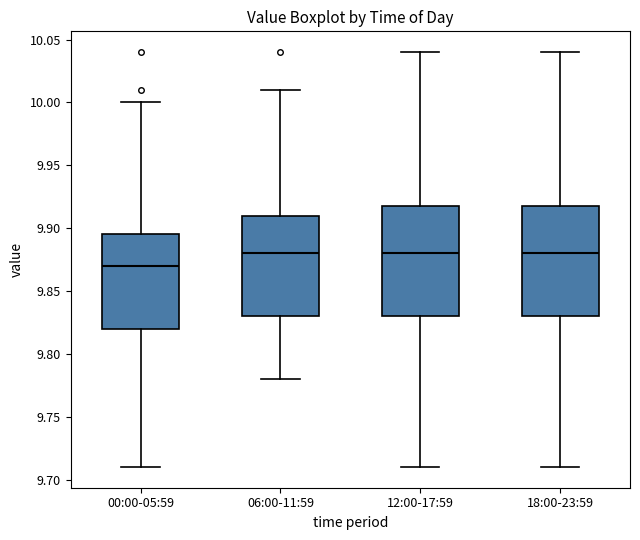

Reading left to right, transcribe this box plot: for each box, give where its median line is, the range the box spans, and where its two whiskers end, as read against the y-axis. The values are not printed on the chart, so give them approximately, as read against the axis.

00:00-05:59: median 9.870, box 9.820 to 9.895, whiskers 9.710 to 10.000
06:00-11:59: median 9.880, box 9.830 to 9.910, whiskers 9.780 to 10.010
12:00-17:59: median 9.880, box 9.830 to 9.920, whiskers 9.710 to 10.040
18:00-23:59: median 9.880, box 9.830 to 9.920, whiskers 9.710 to 10.040